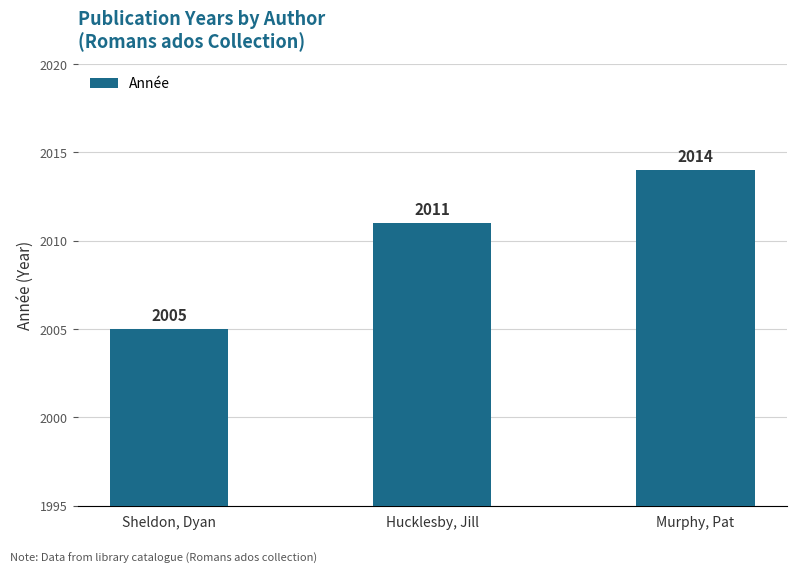

Reading left to right, transcribe all the data shown in this chart.

2005	2011	2014